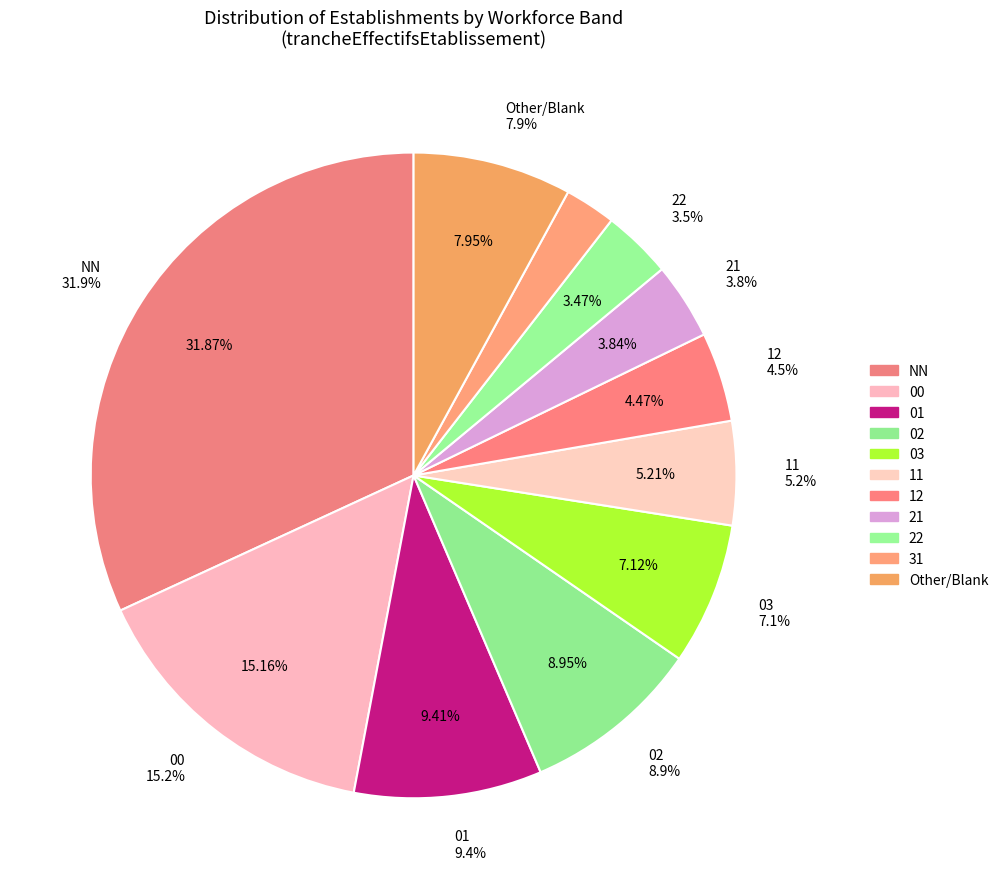

What is the largest slice in the pie chart?

NN